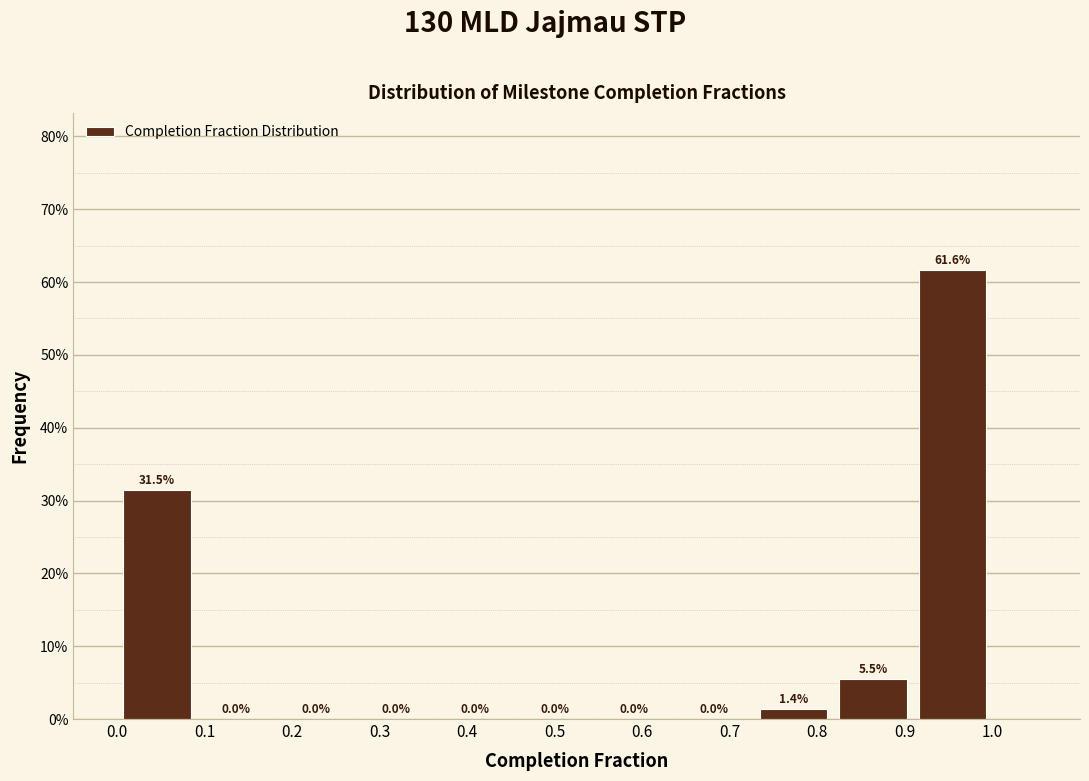

Reading left to right, list every bar in this chart as the range it spans on the x-axis followed by its height. The bar edges are not printed on the chart, so give them approximately, as read against the axis.

0.00 to 0.09: 31.5
0.09 to 0.18: 0.0
0.18 to 0.27: 0.0
0.27 to 0.36: 0.0
0.36 to 0.45: 0.0
0.45 to 0.55: 0.0
0.55 to 0.64: 0.0
0.64 to 0.73: 0.0
0.73 to 0.82: 1.4
0.82 to 0.91: 5.5
0.91 to 1.00: 61.6